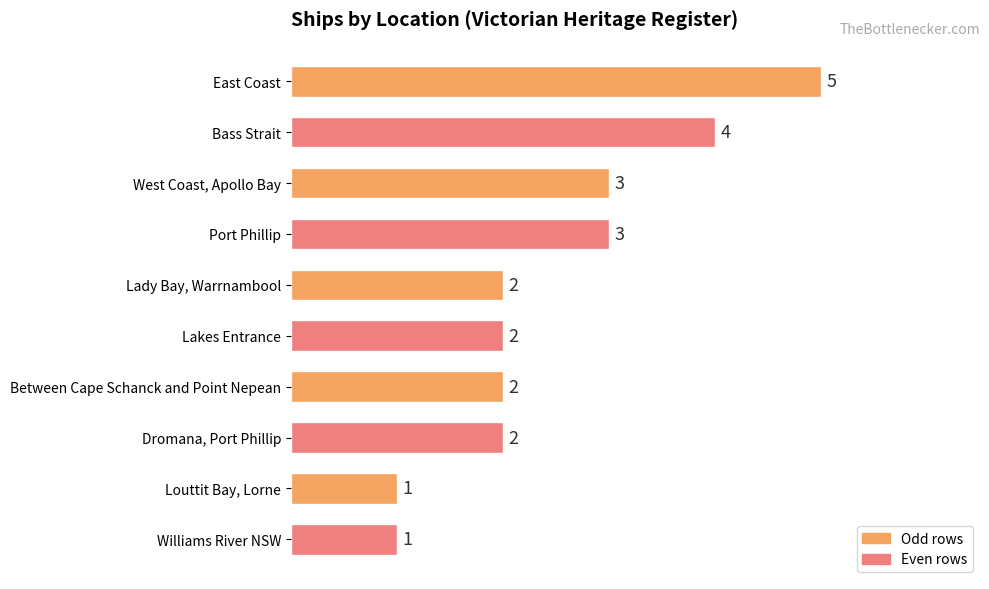

What is the difference between the maximum and minimum values?

4